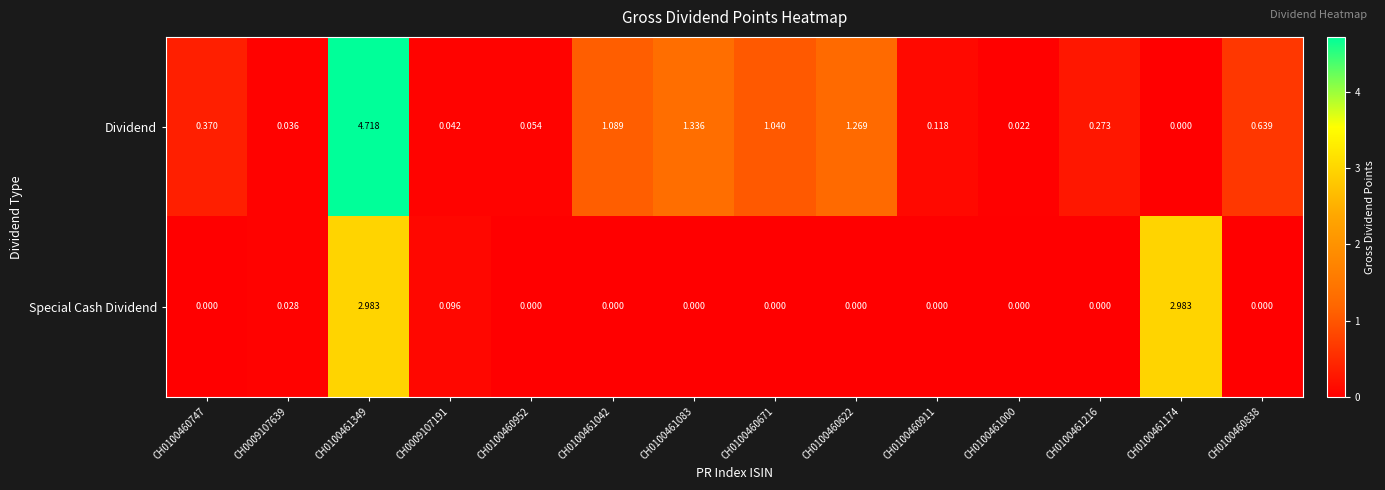

Between CH0100461042 and CH0100460671, which series saw the biggest shift?

Dividend